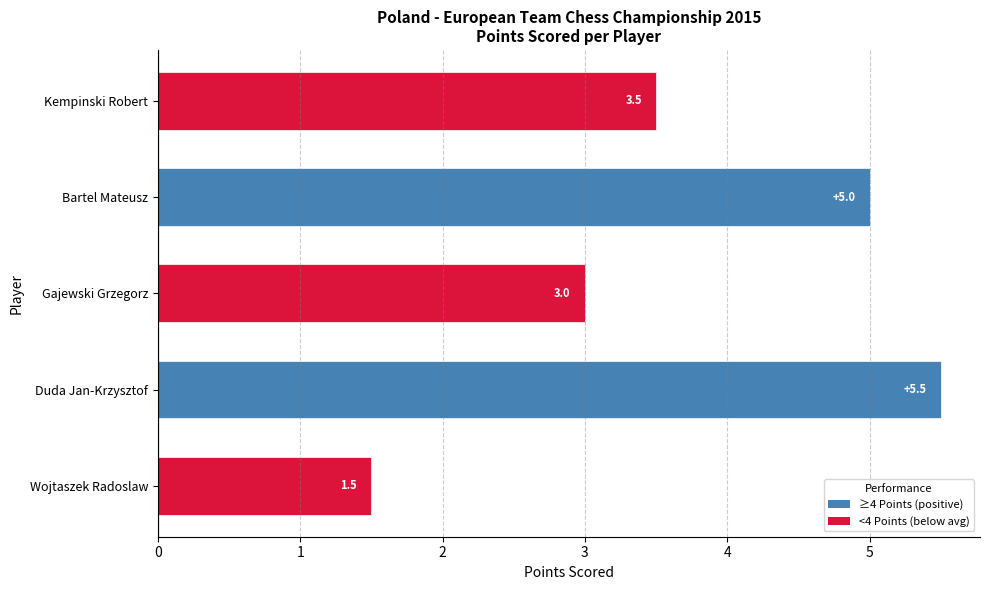

Count the values in the range 3 to 5.

3